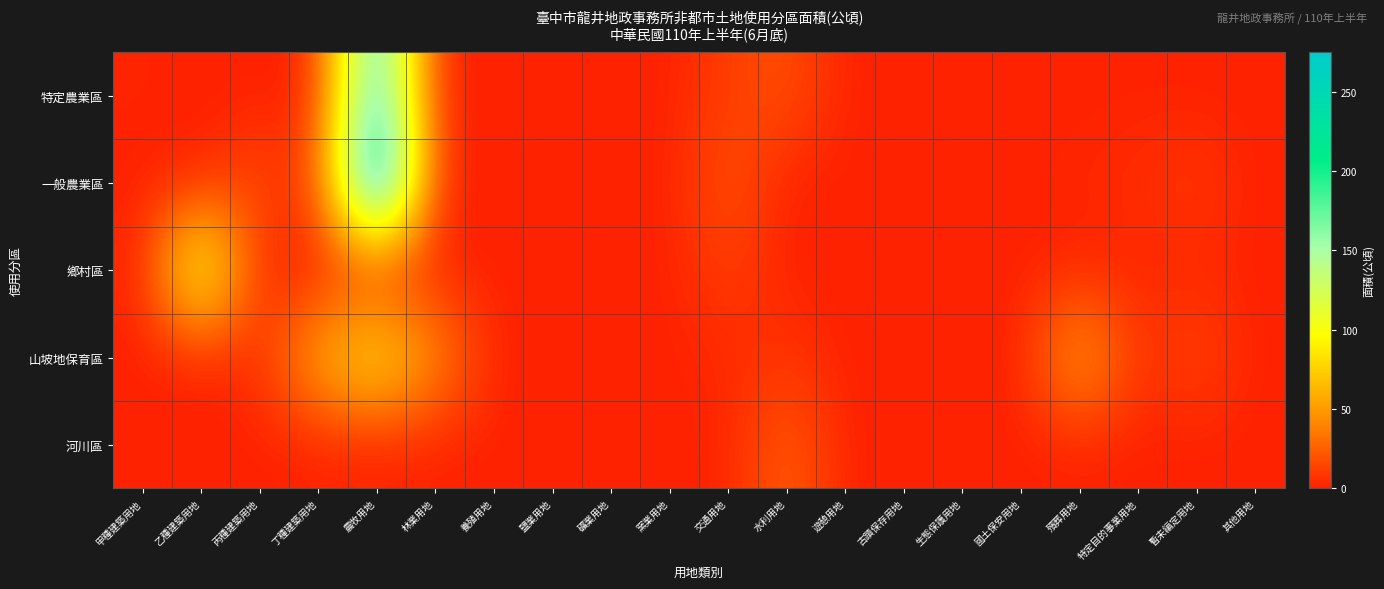

Between 窯業用地 and 其他用地, which is larger?

窯業用地